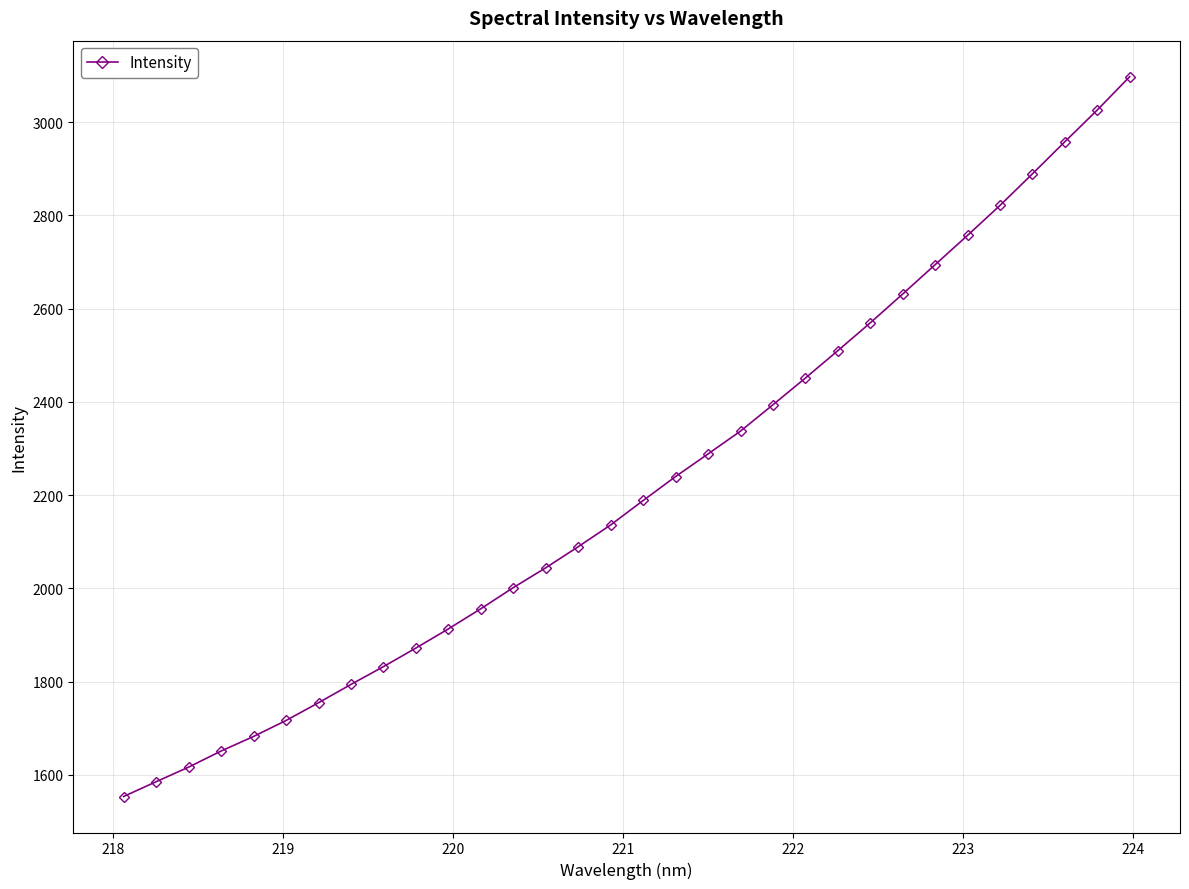

What is the average value?

2220.3